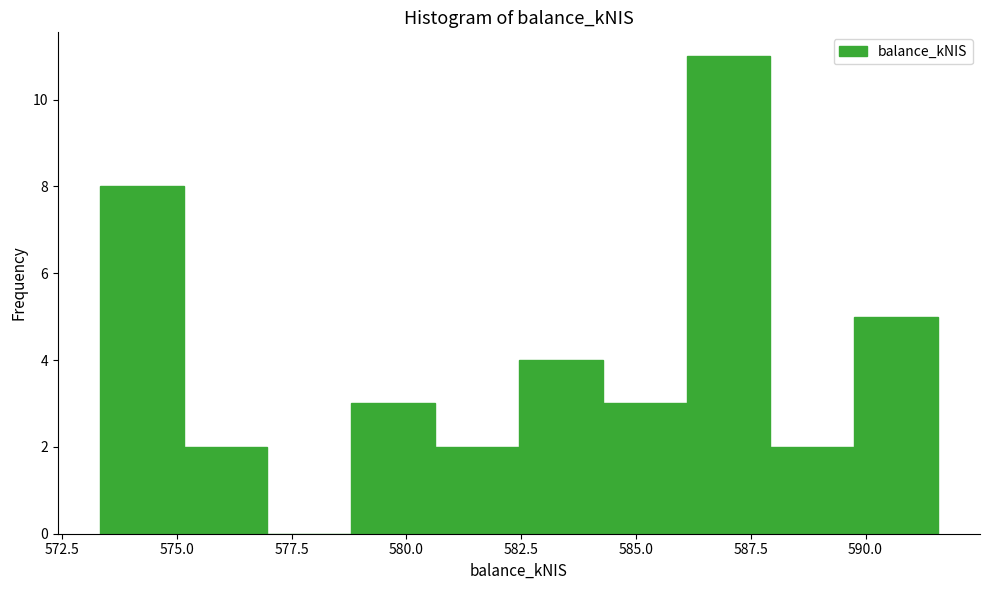

Read against the x-axis, roughly where is the centre of the tallest bar?

587.0